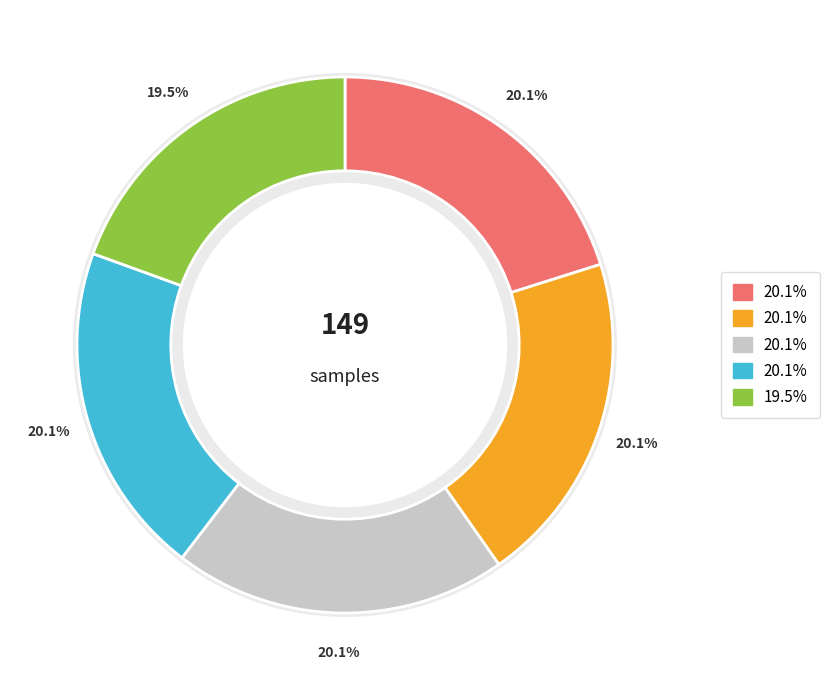

How many slices are in this pie chart?

5